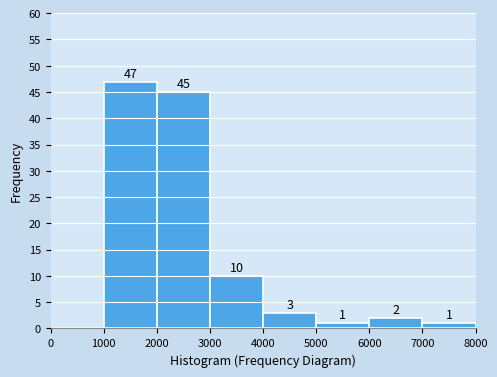

Over which range of the x-axis is the bar tallest?

1000 to 2000